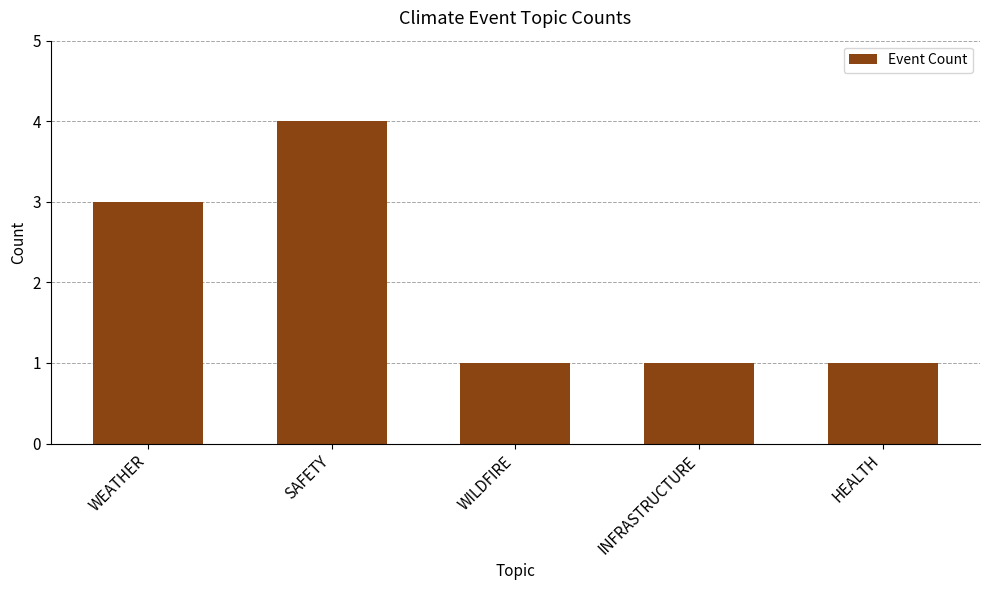

What is the ratio of the value at SAFETY to the value at HEALTH?

4.0